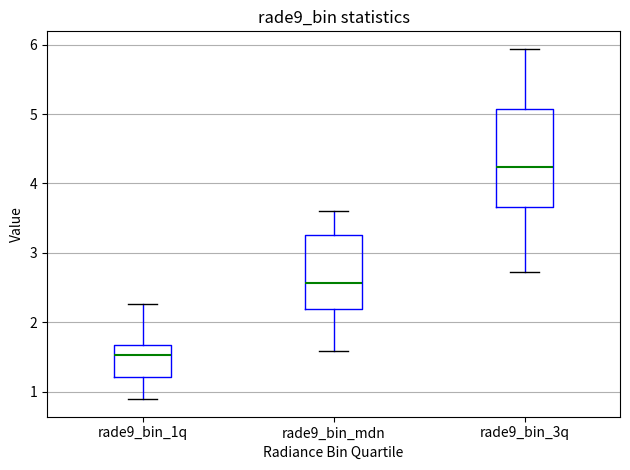

Which box has the lowest median line?

rade9_bin_1q